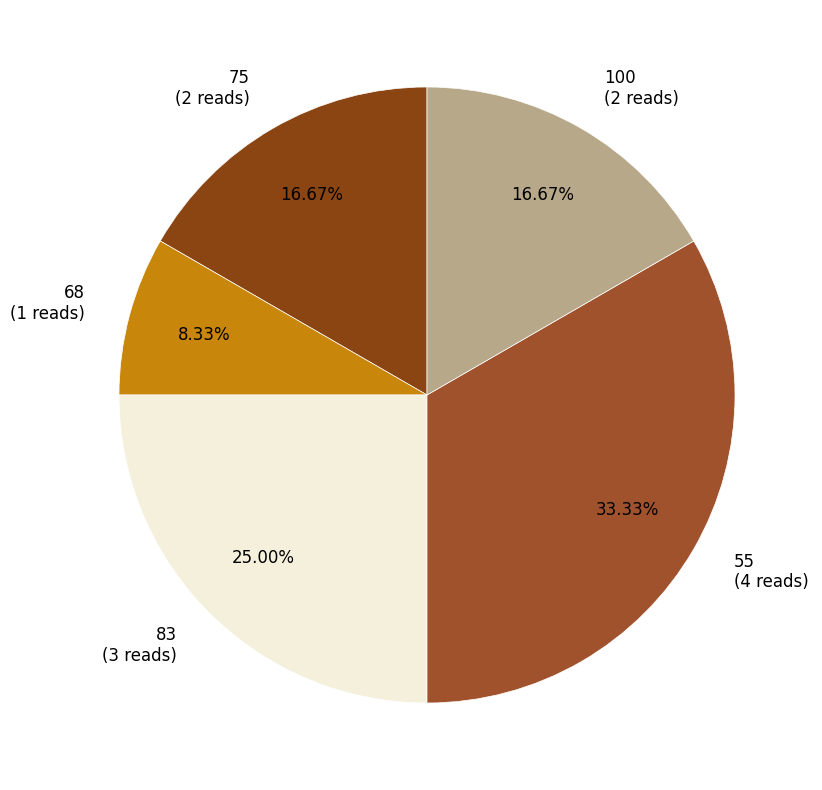

True or false: 83 accounts for 25% of the total.

True